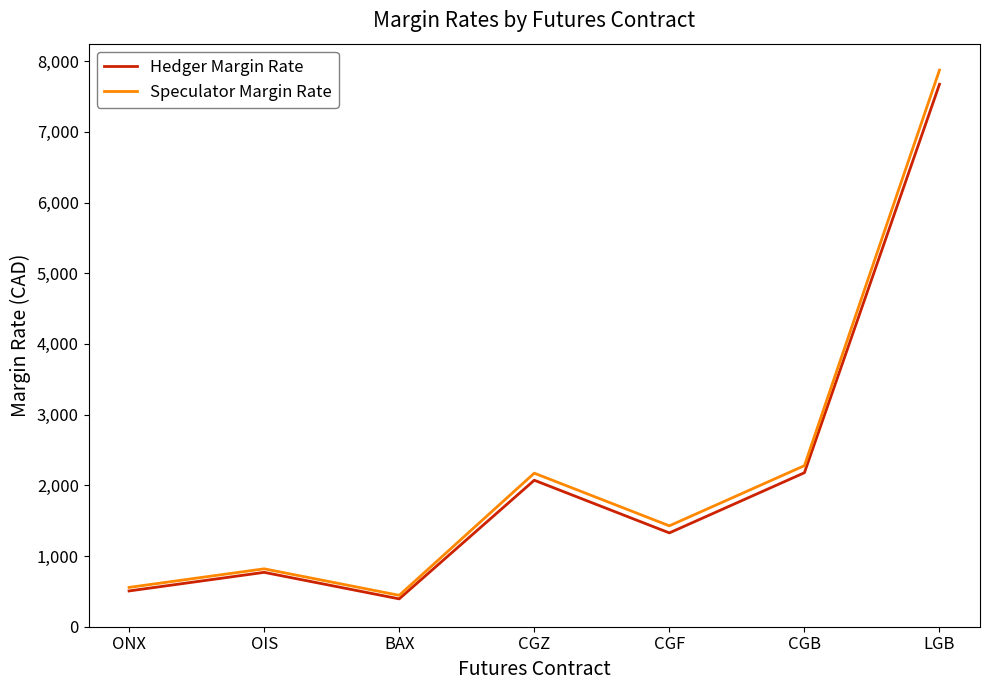

At which category does the chart reach its minimum across all series?

BAX